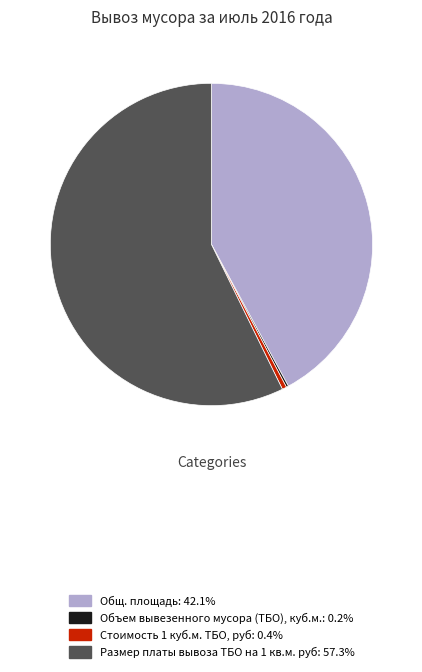

Is there a majority slice in this chart?

Yes